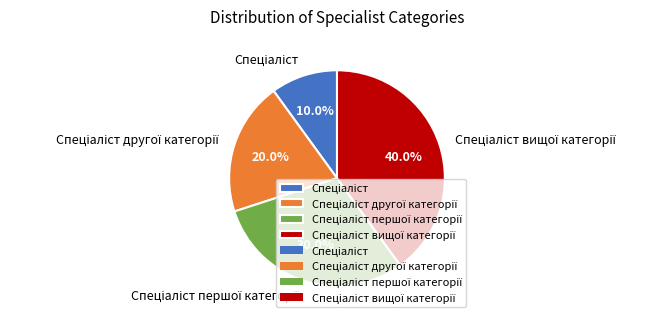

Is there a majority slice in this chart?

No